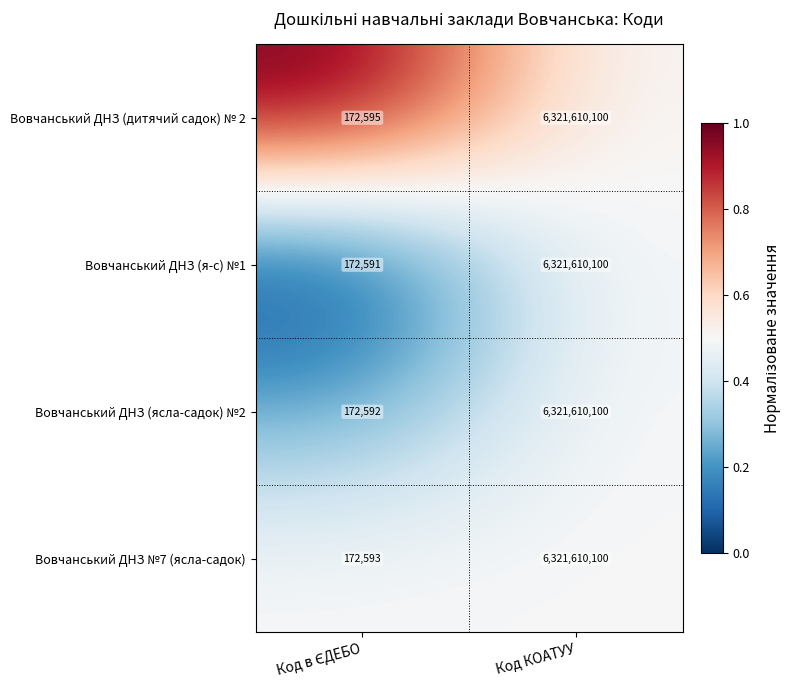

List the series in order of their overall mean, lowest first.

Вовчанський ДНЗ (я-с) №1, Вовчанський ДНЗ (ясла-садок) №2, Вовчанський ДНЗ №7 (ясла-садок), Вовчанський ДНЗ (дитячий садок) № 2